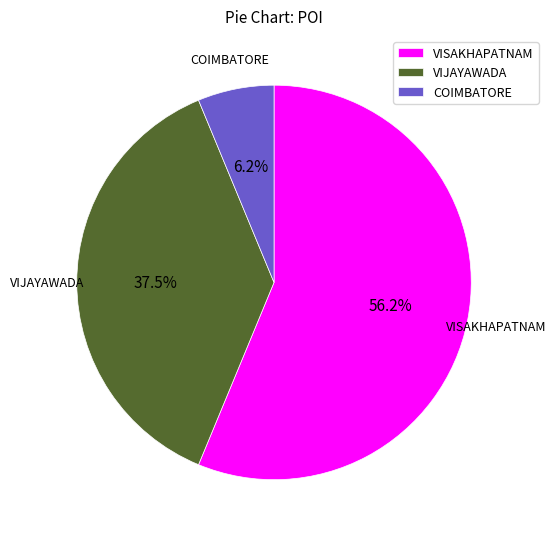

Between VIJAYAWADA and COIMBATORE, which is larger?

VIJAYAWADA